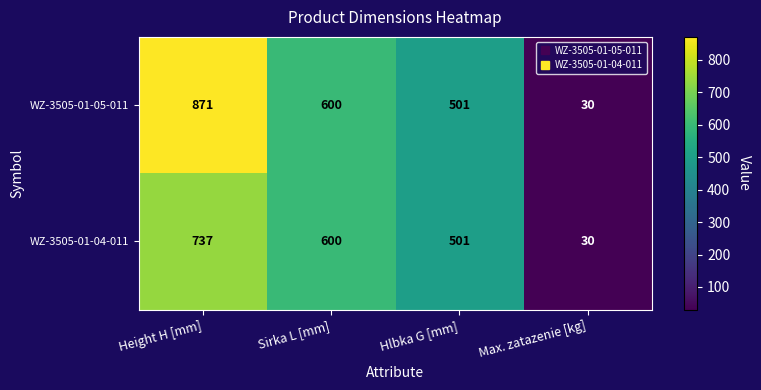

How many values in the WZ-3505-01-05-011 series are below 600?

2